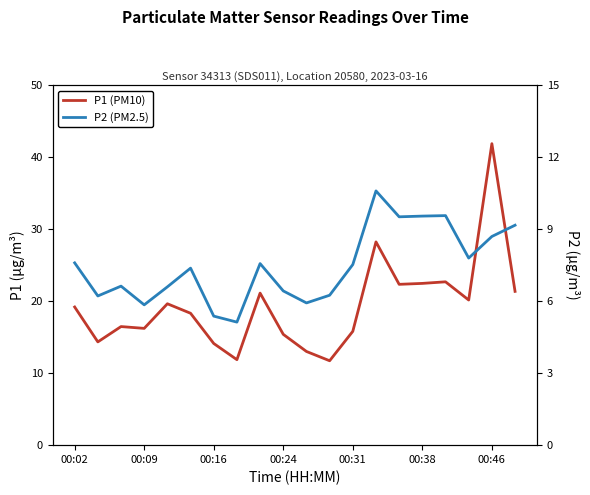

Which has a higher value, 15 or 8?

15